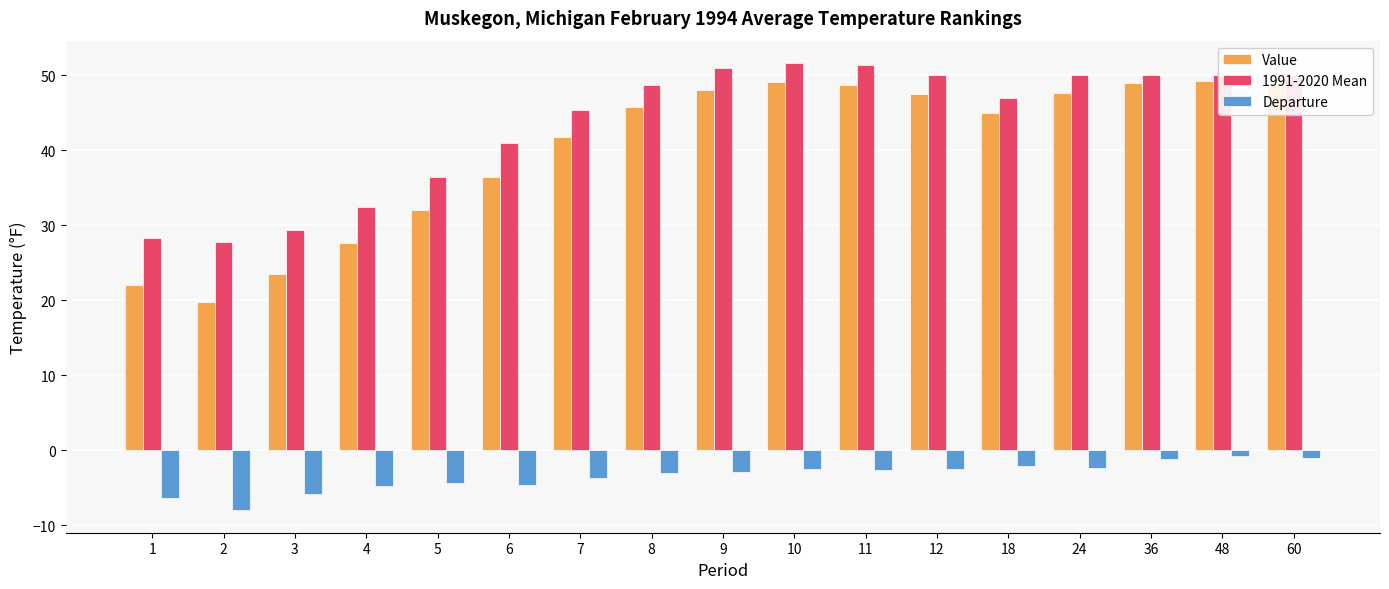

What is the value of the 1991-2020 Mean bar at the 16th from the left?

50.0